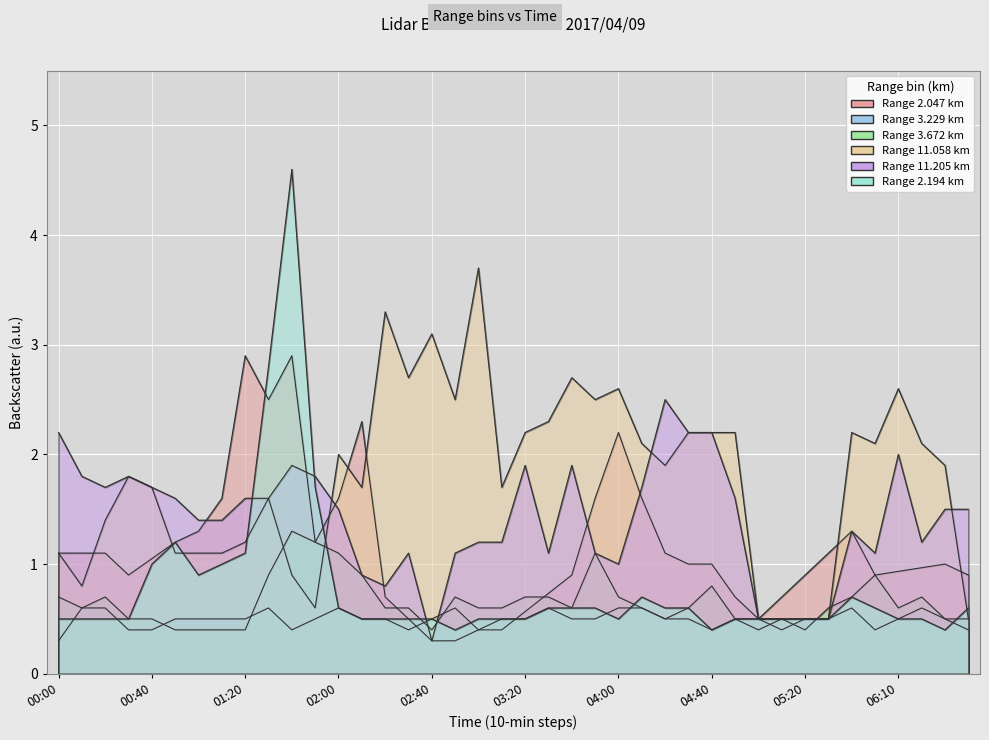

Where is 11.205 nearest to the value 1?

04:00